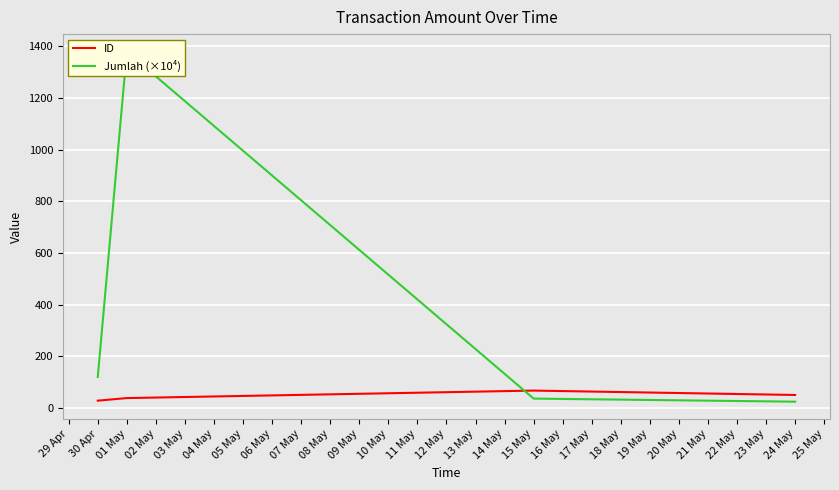

Reading left to right, transcribe all the data shown in this chart.

ID: 28	38	67	50
Jumlah (×10⁴): 120	1380	36	24